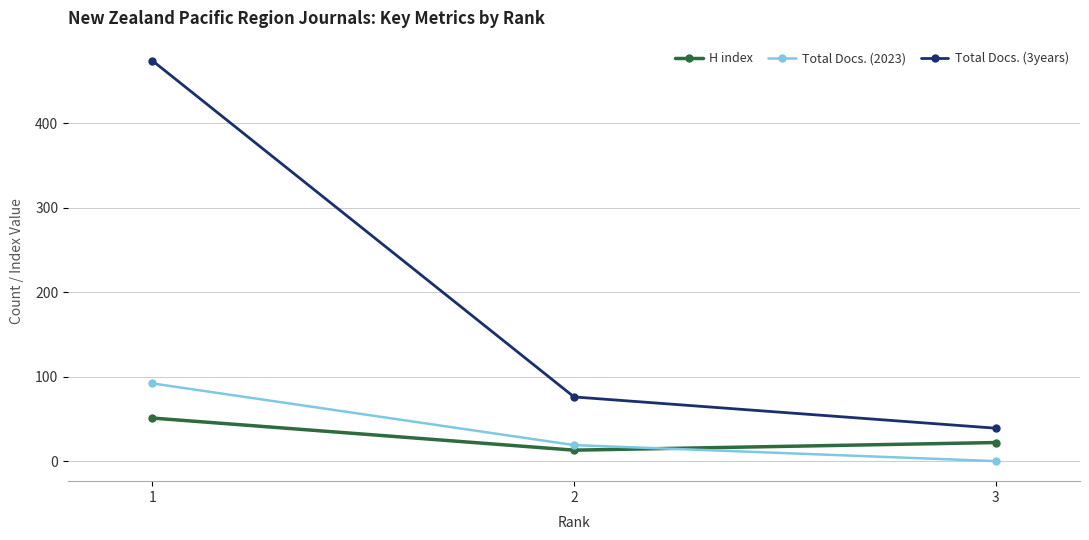

Reading left to right, list all the values displayed in this chart.

H index: 51	13	22
Total Docs. (2023): 92	19	0
Total Docs. (3years): 474	76	39